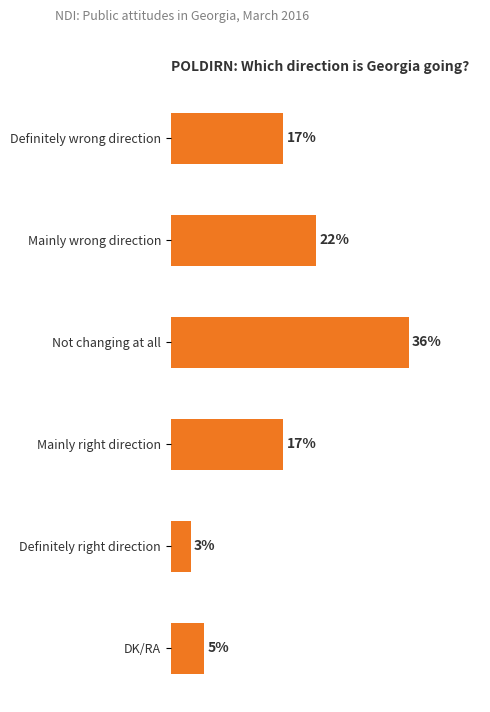

Between Definitely wrong direction and Definitely right direction, which is larger?

Definitely wrong direction